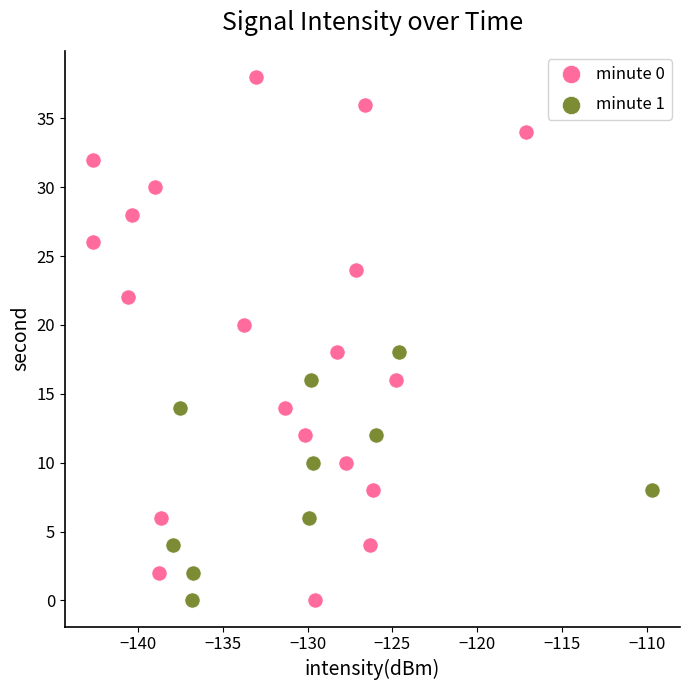

Which series has the widest spread of Y values?

minute 0